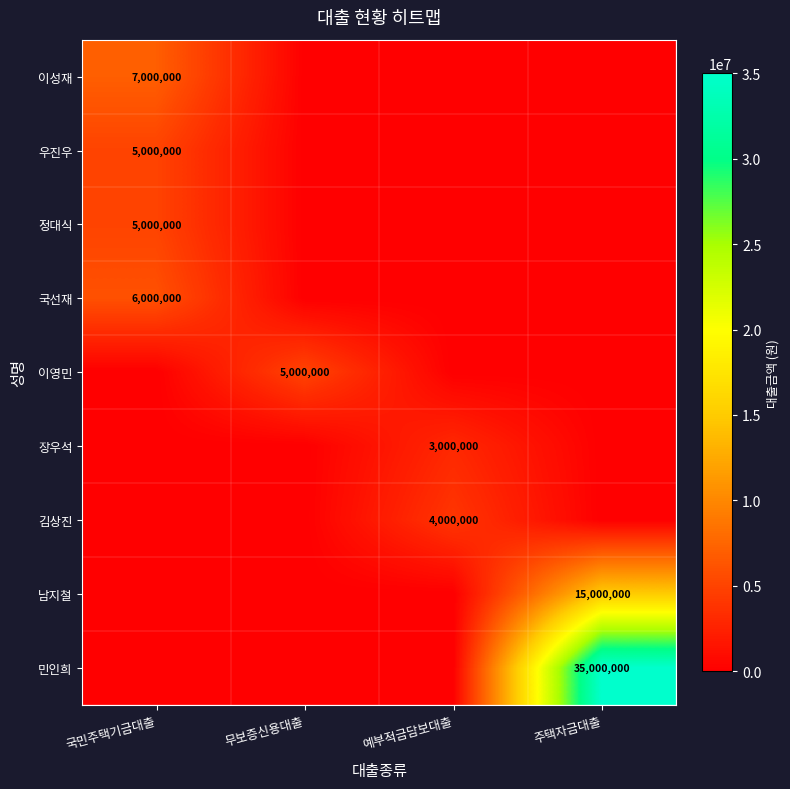

The 우진우 series shows 5000000 at 국민주택기금대출. True or false?

True